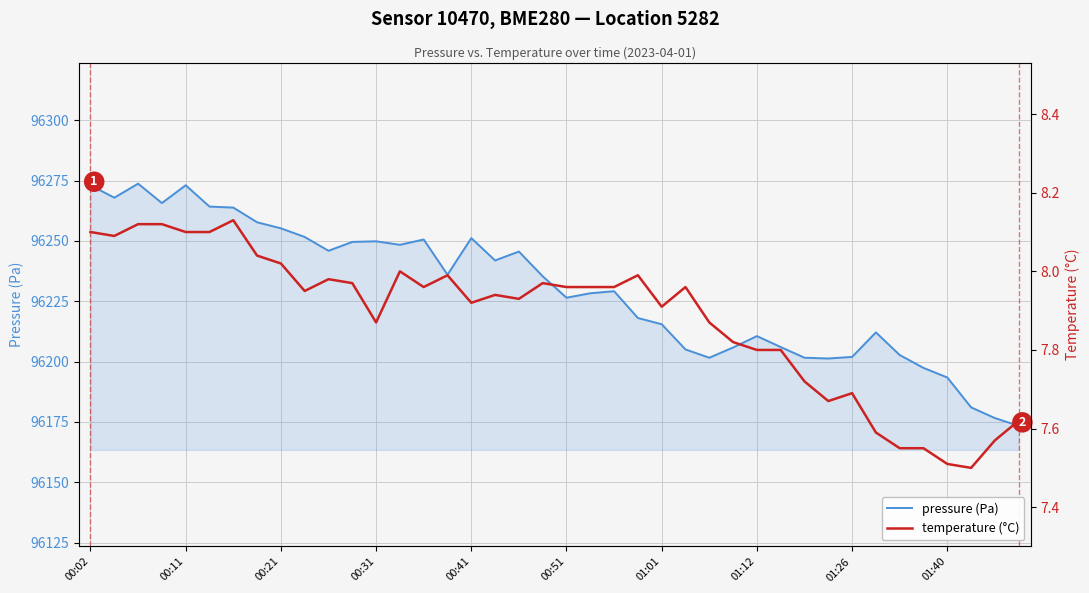

True or false: pressure (Pa) has a value of 158765.1 at 14.

False